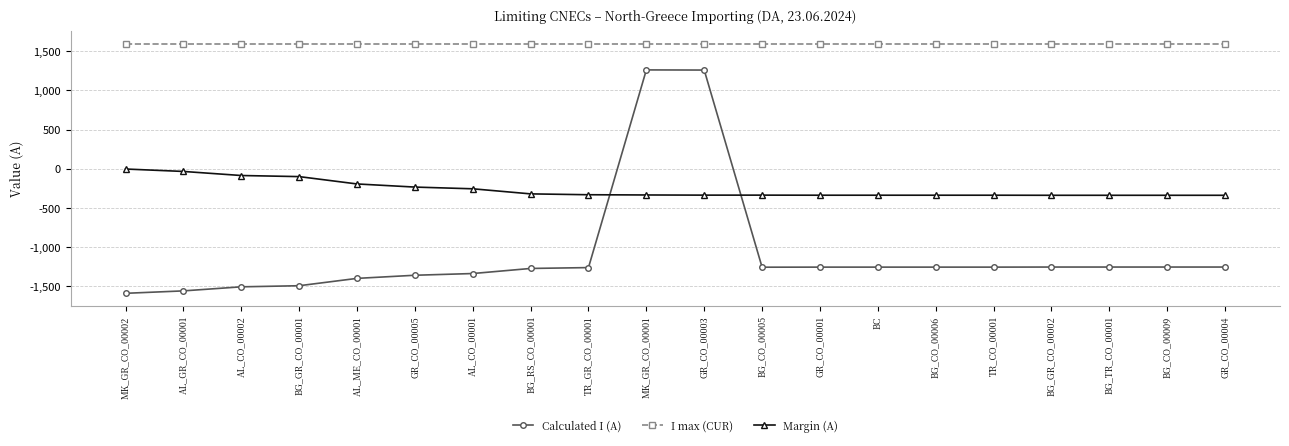

Which series has the largest total across all categories?

I max (CUR)